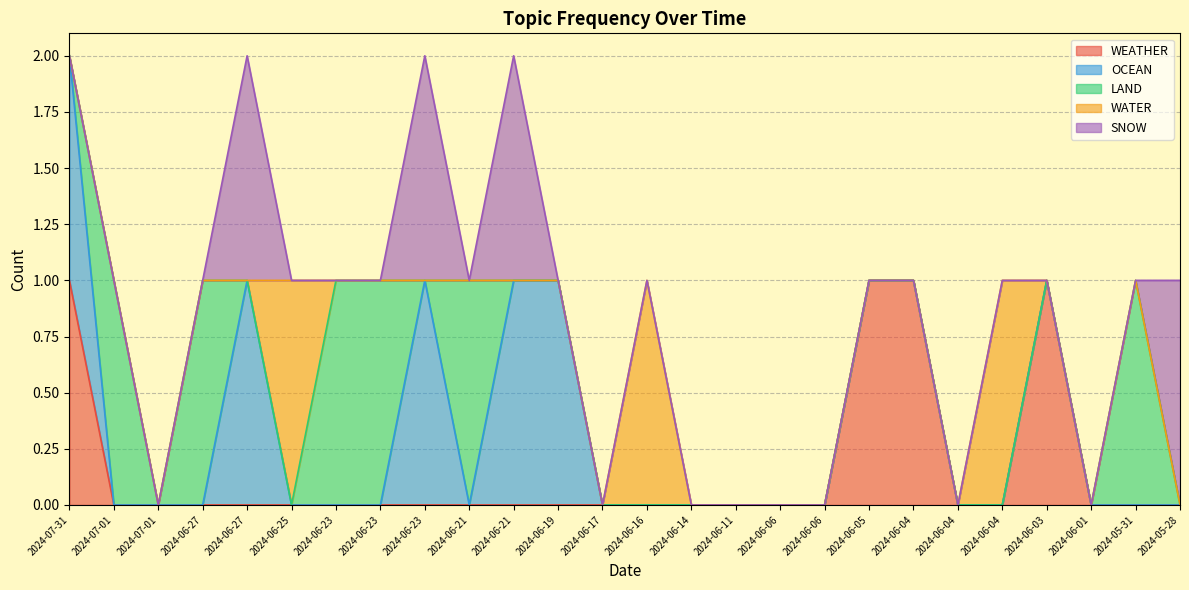

What is the sum of all LAND values?

6